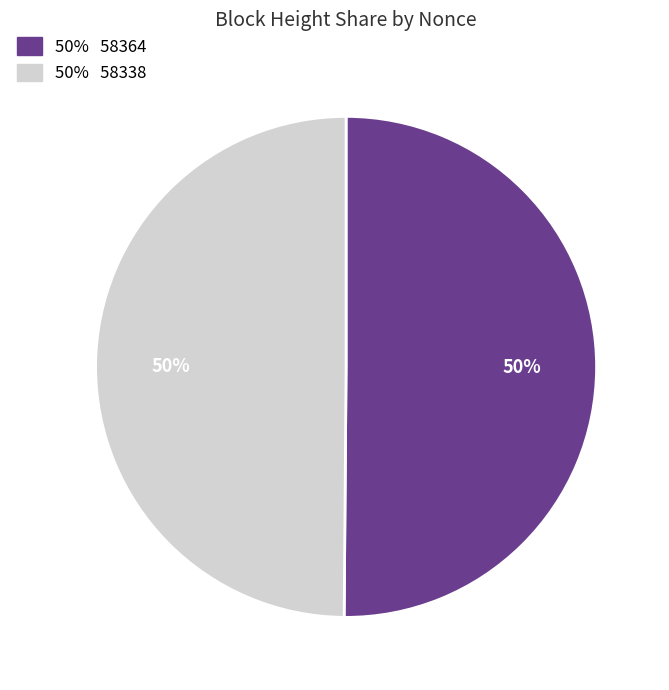

To the nearest percent, what is the average slice percentage?

50%